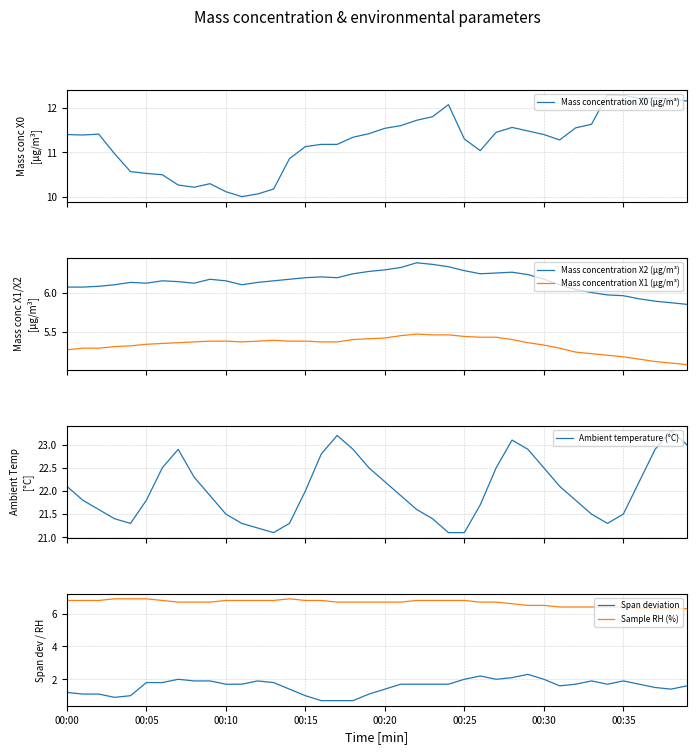

What is the minimum value for Mass concentration X2 (μg/m³)?

5.8